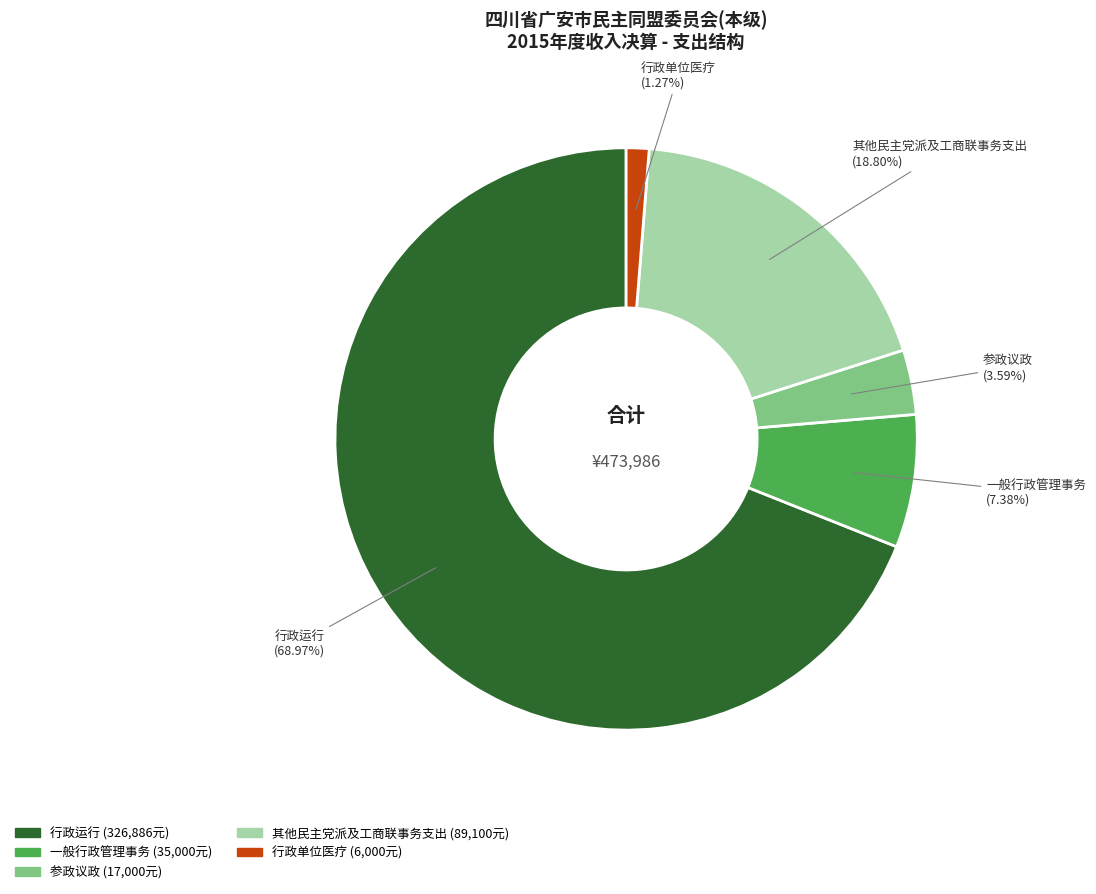

Which slice is the smallest?

行政单位医疗